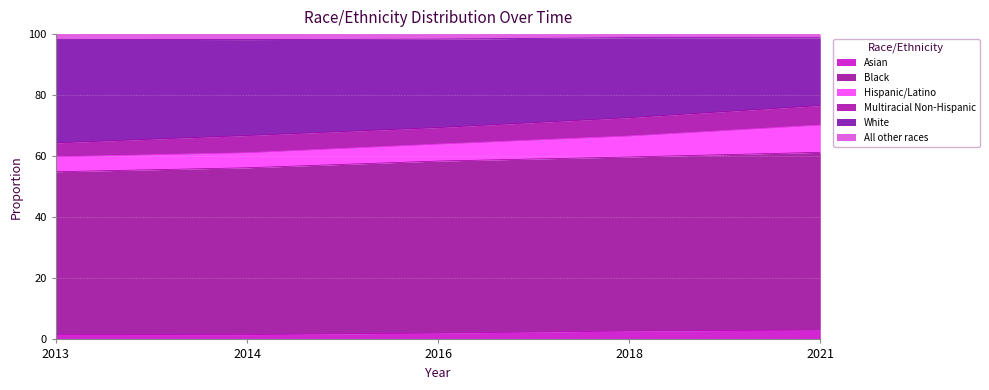

Does the chart have visible grid lines?

Yes